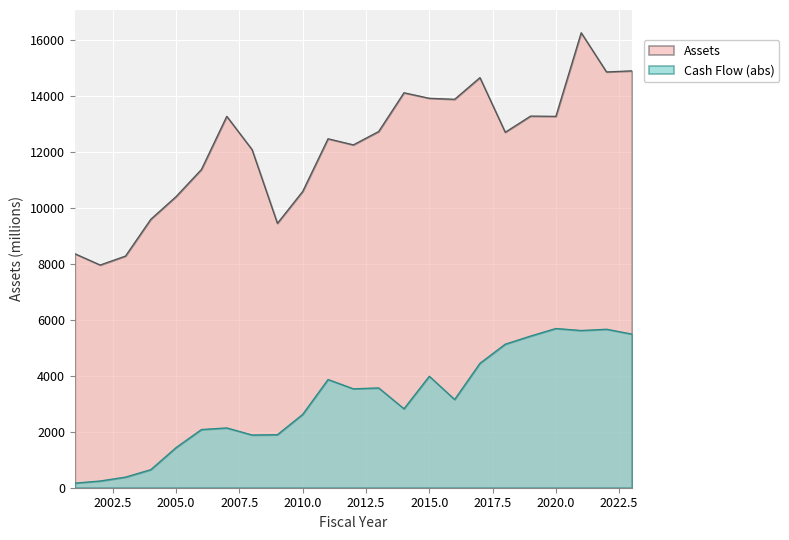

The Cash Flow series shows 5686.6 at 2020. True or false?

True